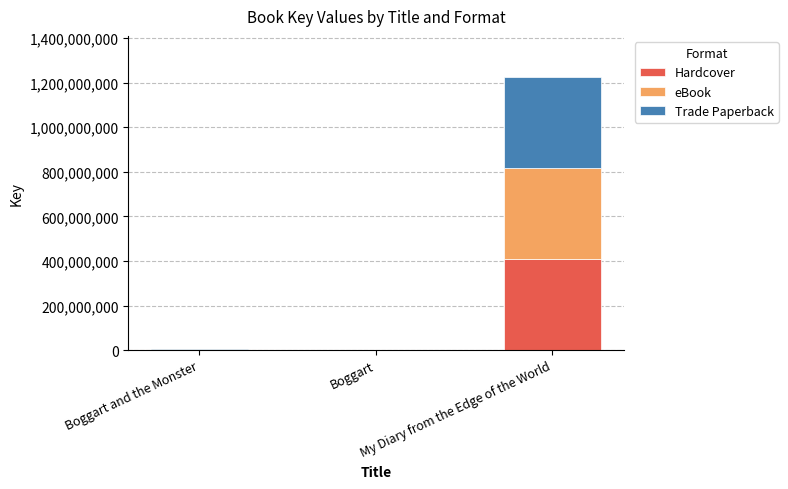

How many categories are shown in the chart?

3